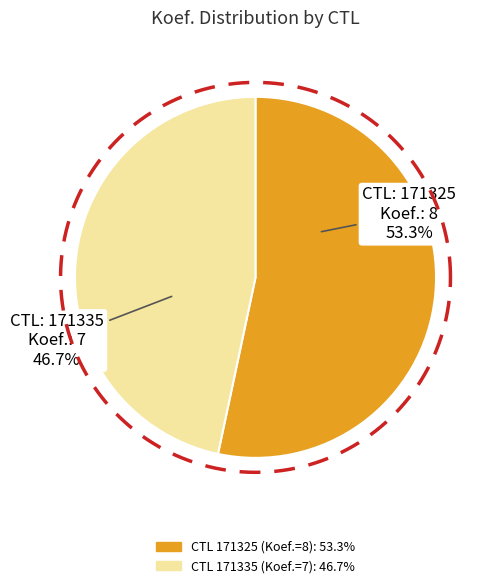

How many slices are in this pie chart?

2